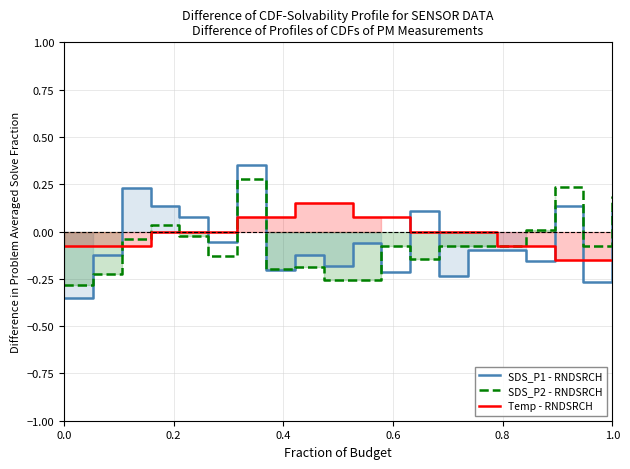

Reading left to right, extract all data points from this chart.

SDS_P1 - RNDSRCH: -0.3	-0.1	0.2	0.1	0.1	-0.1	0.3	-0.2	-0.1	-0.2	-0.1	-0.2	0.1	-0.2	-0.1	-0.1	-0.2	0.1	-0.3	0.1
SDS_P2 - RNDSRCH: -0.3	-0.2	-0.0	0.0	-0.0	-0.1	0.3	-0.2	-0.2	-0.3	-0.3	-0.1	-0.1	-0.1	-0.1	-0.1	0.0	0.2	-0.1	0.2
Temp - RNDSRCH: -0.1	-0.1	-0.1	-0.0	-0.0	-0.0	0.1	0.1	0.1	0.1	0.1	0.1	-0.0	-0.0	-0.0	-0.1	-0.1	-0.1	-0.1	-0.1